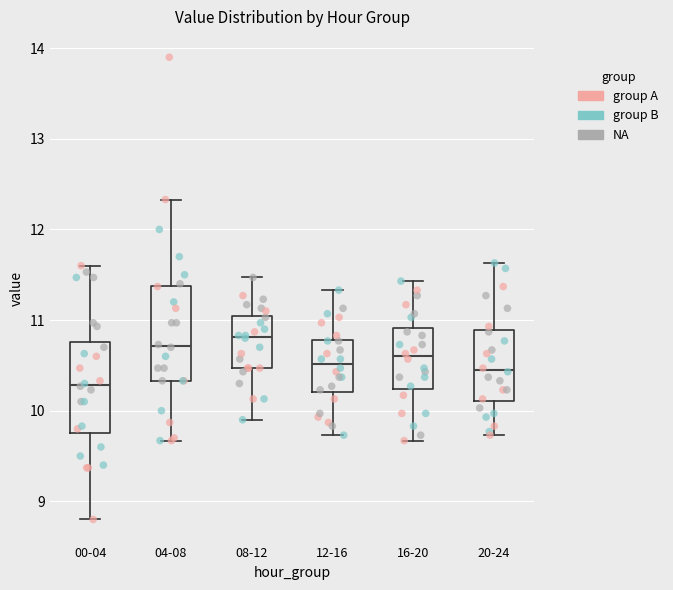

Which box's median line is the highest?

08-12